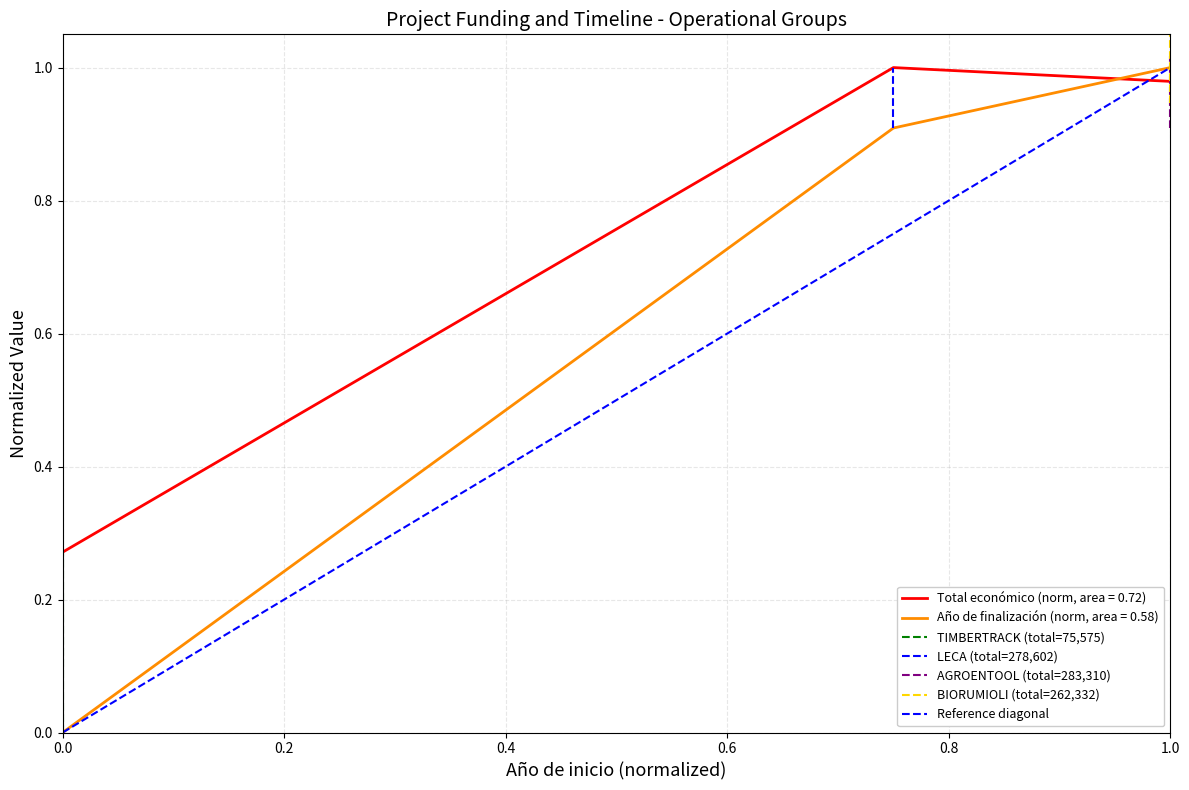

The Total económico (norm, area = 0.72) series shows 1.7 at 1.0. True or false?

False